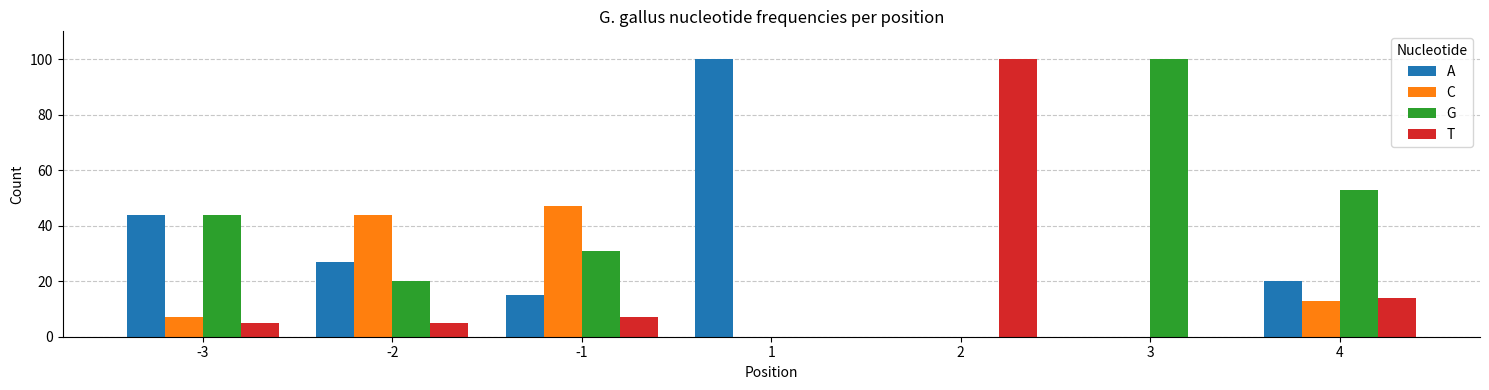

Reading left to right, what are all the values shown in this chart?

A: -3=44	-2=27	-1=15	1=100	2=0	3=0	4=20
C: -3=7	-2=44	-1=47	1=0	2=0	3=0	4=13
G: -3=44	-2=20	-1=31	1=0	2=0	3=100	4=53
T: -3=5	-2=5	-1=7	1=0	2=100	3=0	4=14